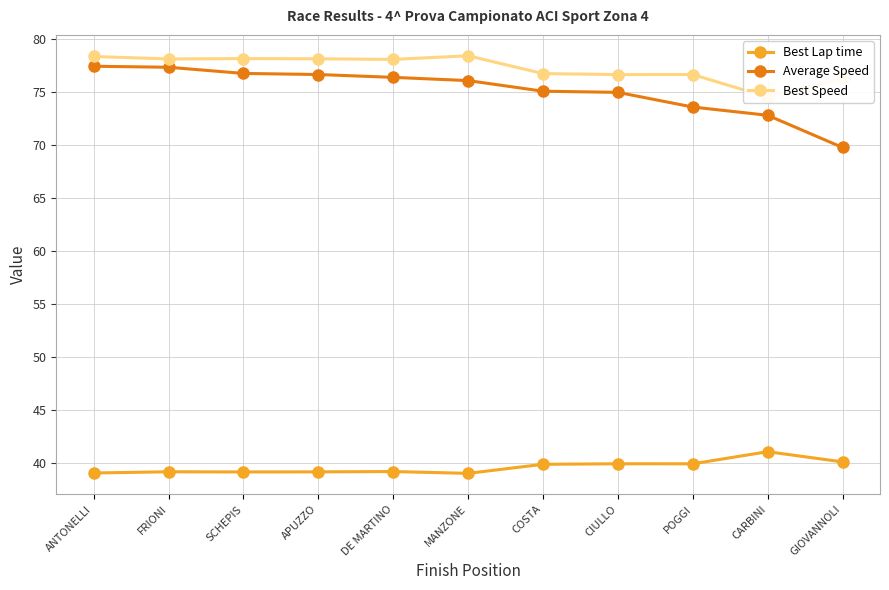

What is the label of the 8th point from the right?

APUZZO